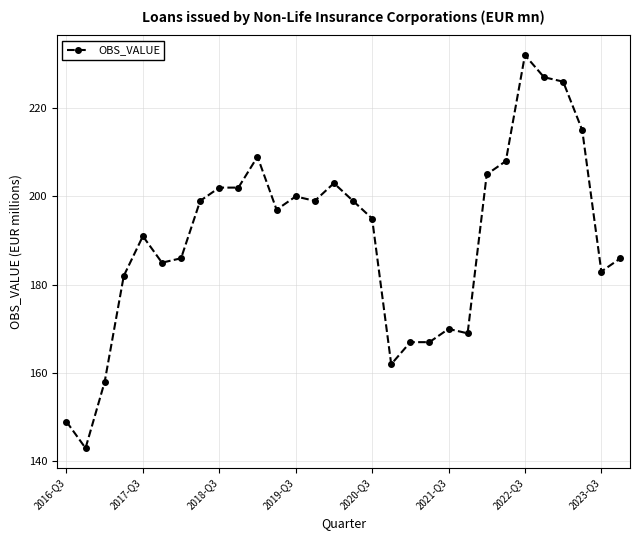

What is the value of the 23rd point from the left?

205